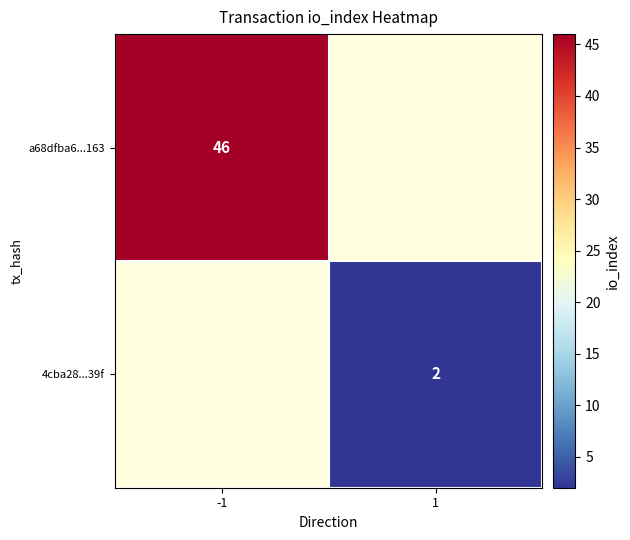

True or false: 4cba28...39f has a value of 4 at 1.

False